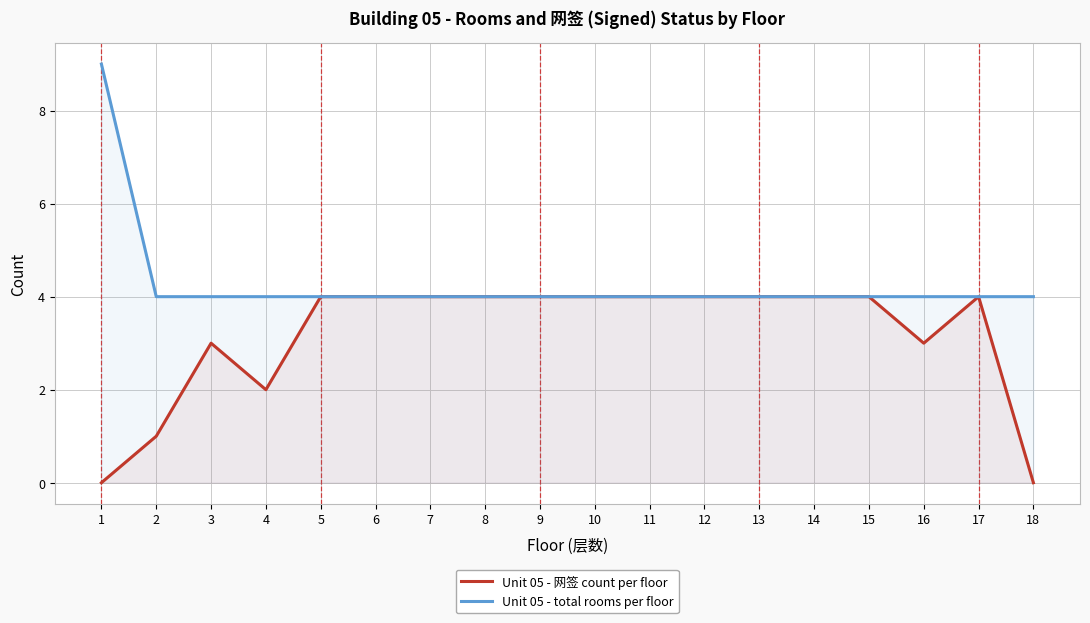

The Unit 05 - 网签 count per floor series shows 4 at 12. True or false?

True